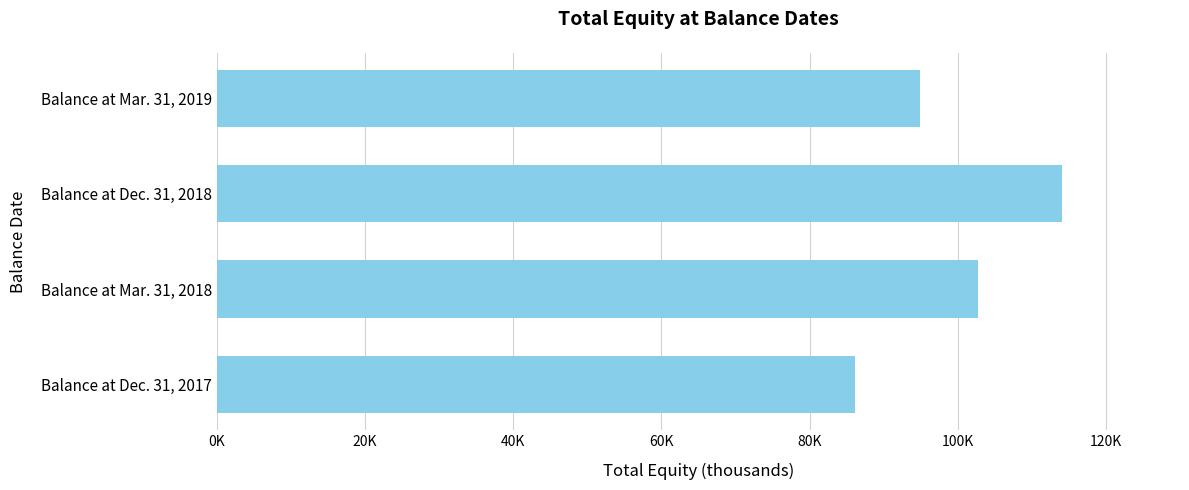

Which category has the highest value across all series?

Balance at Dec. 31, 2018